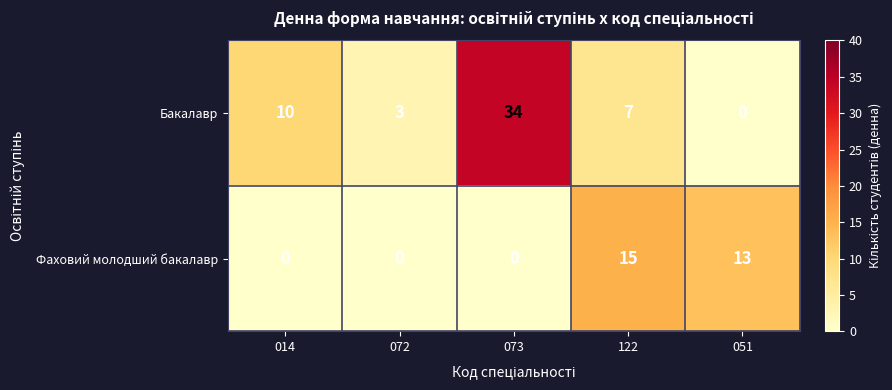

What is the average value of the Фаховий молодший бакалавр series?

6